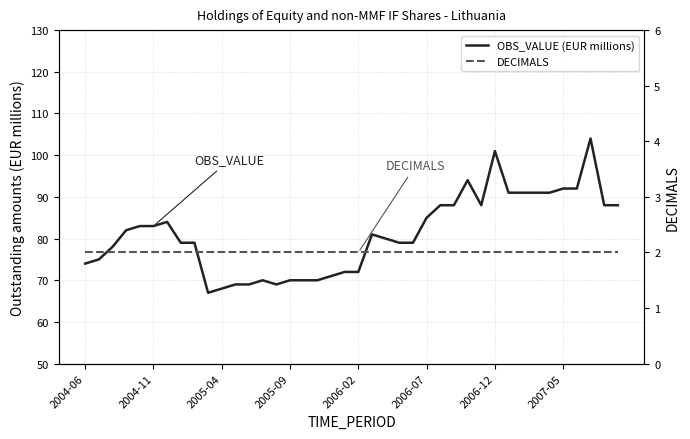

What are all the series names shown in the legend?

OBS_VALUE (EUR millions), DECIMALS